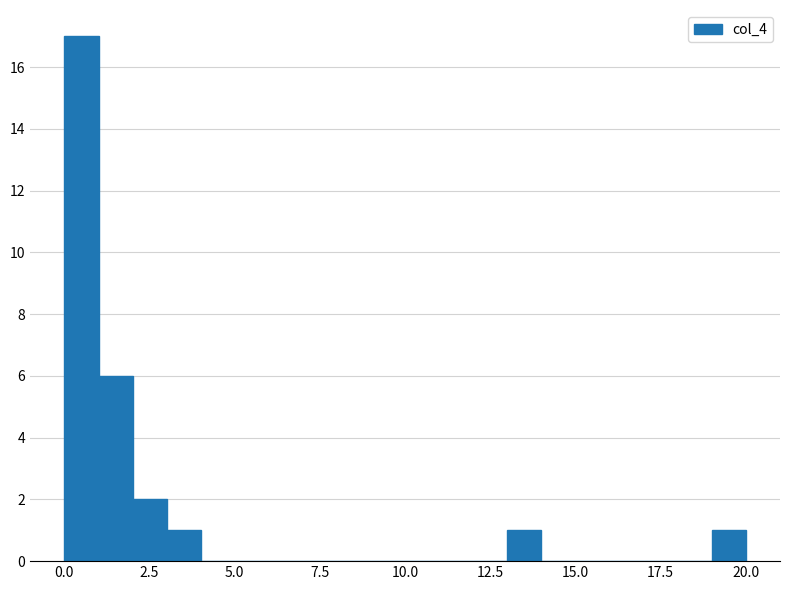

Around what value on the x-axis is the tallest bar? Give the approximate position of its centre, as read against the axis.

0.5